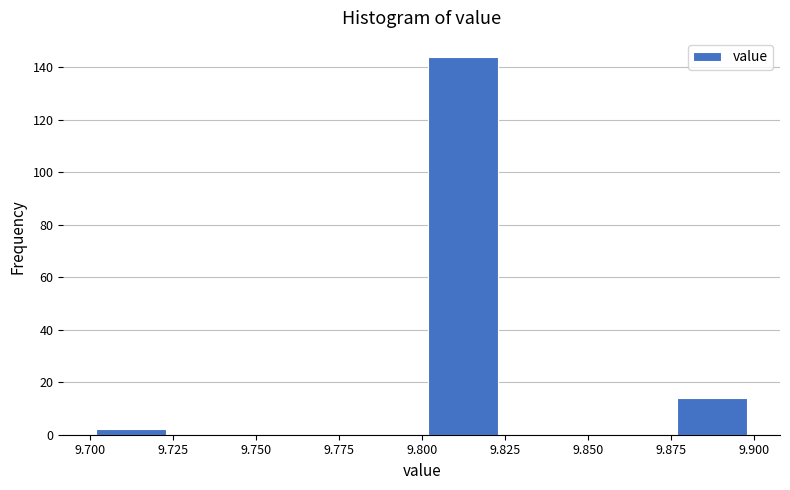

How tall is the bar that spans 9.875 to 9.900 on the x-axis? The values are not printed on the chart, so give them approximately, as read against the axis.

14